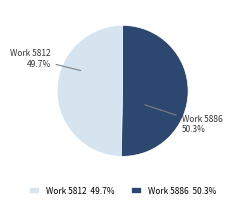

Which slice is the largest?

Work 5886 50.3%